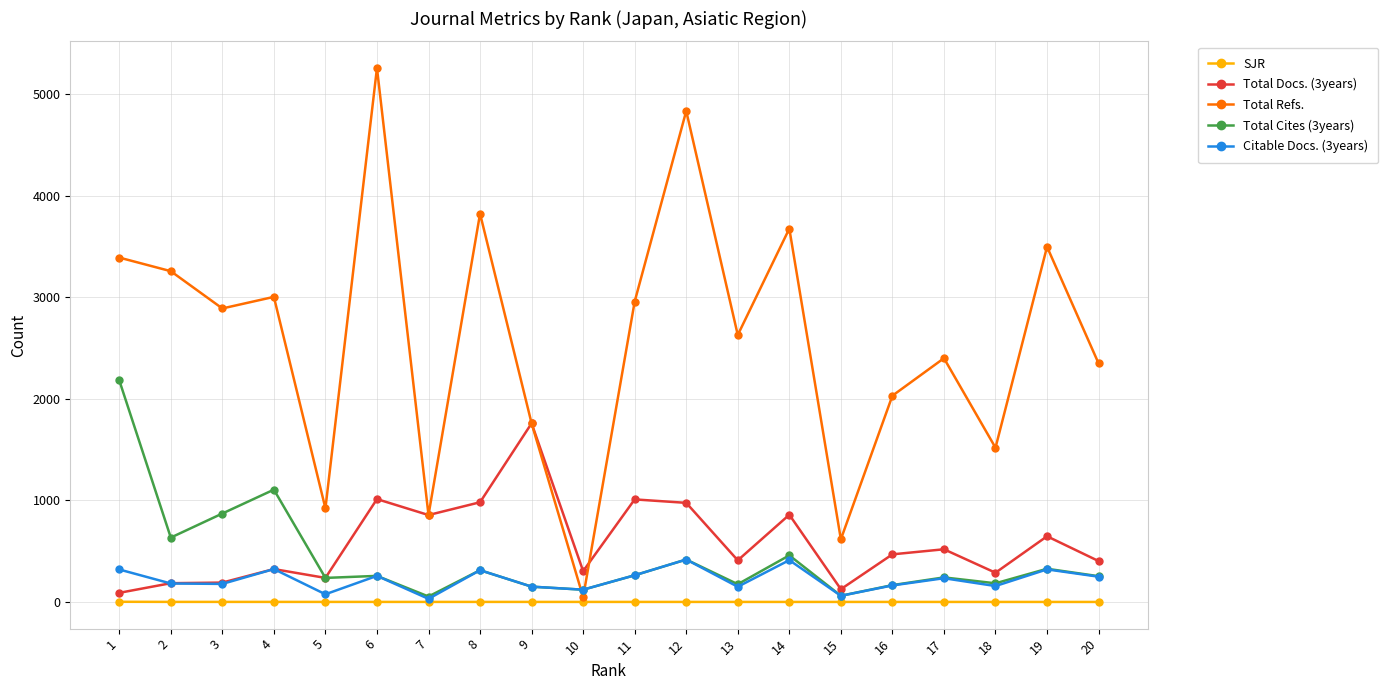

The value of Total Refs. at 20 is 2349.0. True or false?

True